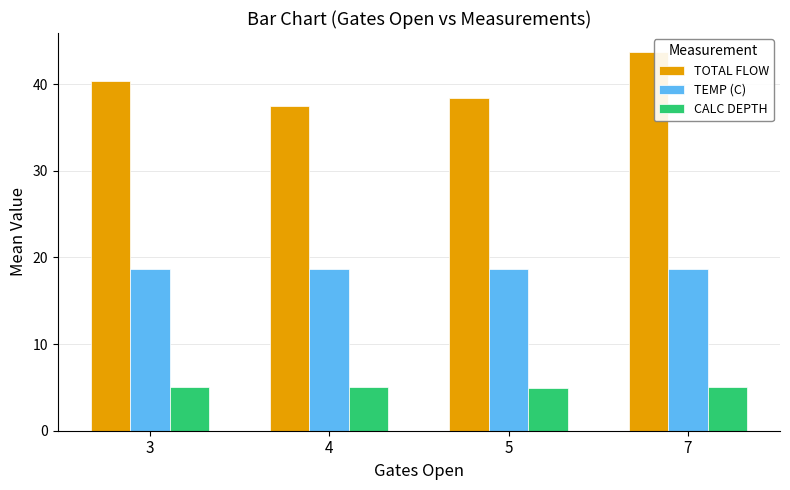

The CALC DEPTH series shows 5.0 at 4. True or false?

True